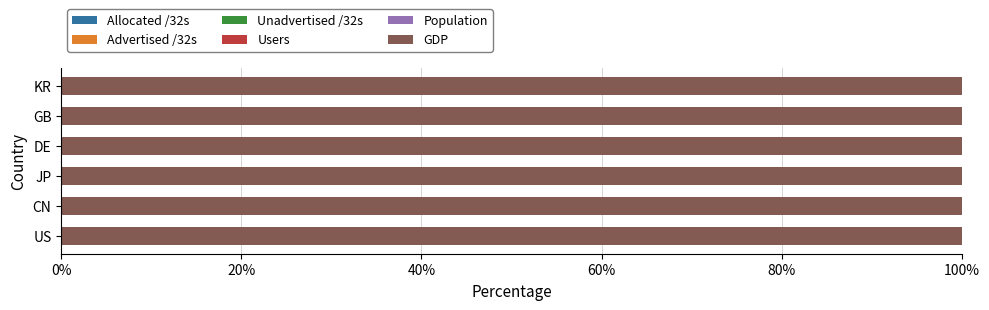

How many series are shown in this chart?

6